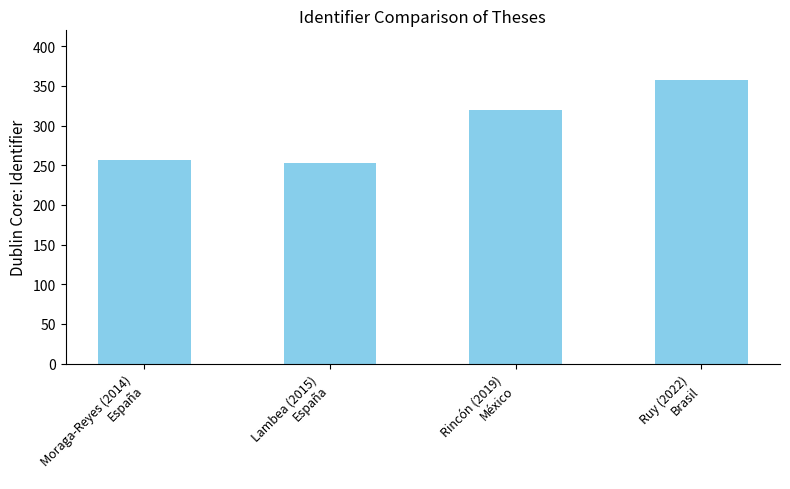

The chart shows a value of 358 at Ruy (2022)
Brasil. True or false?

True